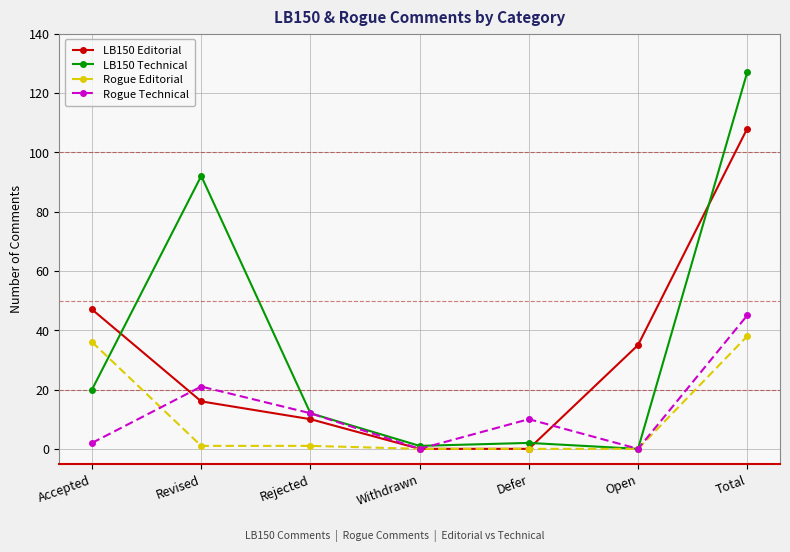

Rank the series by their maximum value, from highest to lowest.

LB150 Technical, LB150 Editorial, Rogue Technical, Rogue Editorial